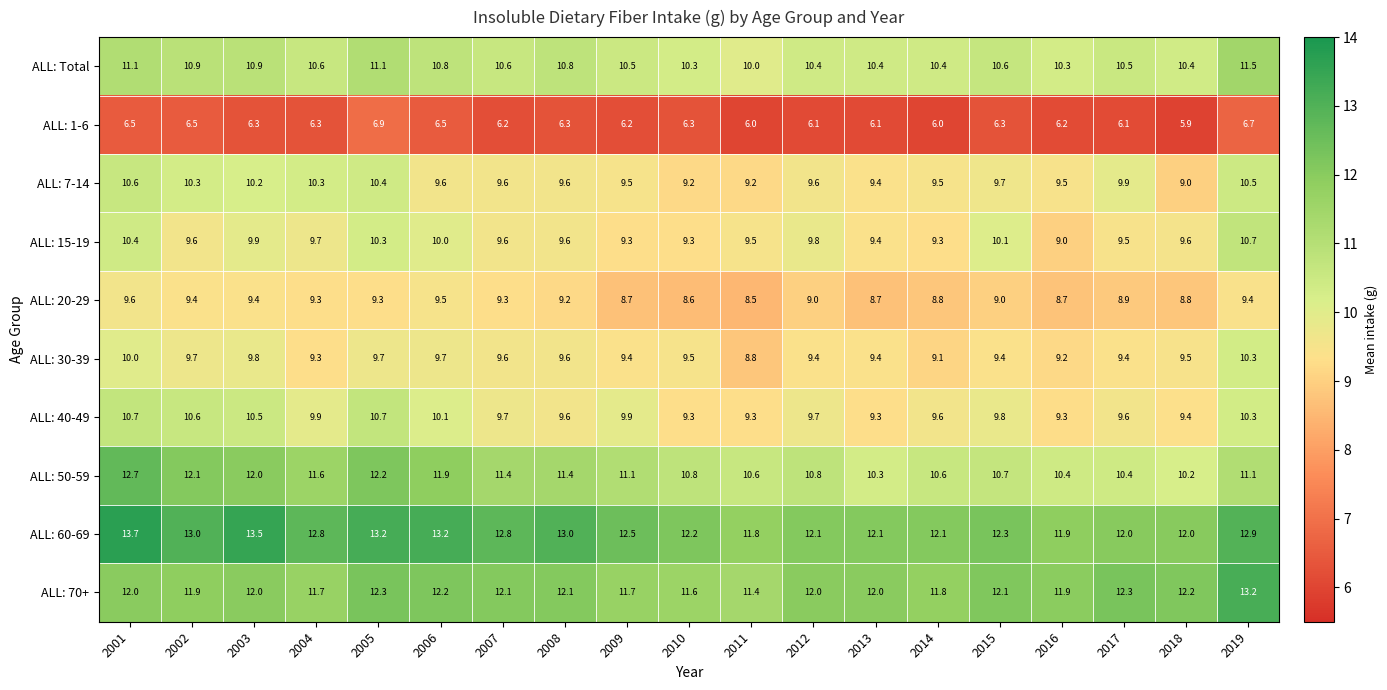

At which category is the sum across all series the highest?

2001